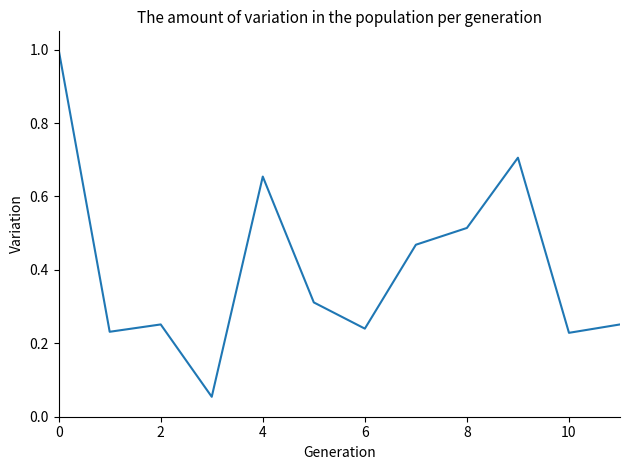

What is the greatest value displayed?

1.0